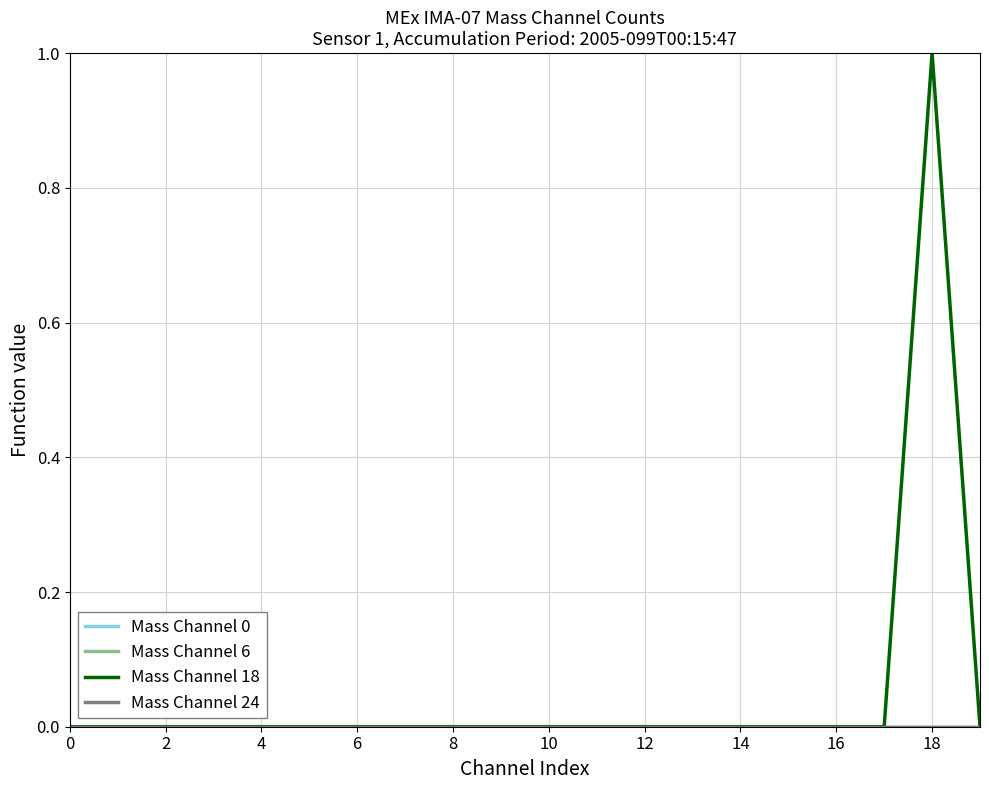

Which series has the largest total across all categories?

Mass Channel 18